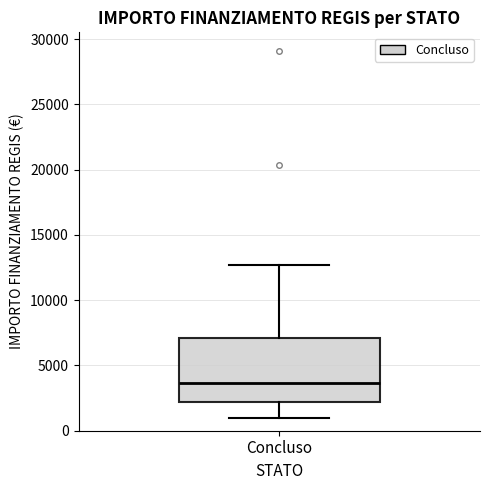

Transcribe this box plot: give where the median line is, the range the box spans, and where the two whiskers end, as read against the y-axis. The values are not printed on the chart, so give them approximately, as read against the axis.

median 3500, box 2000 to 7000, whiskers 1000 to 12500